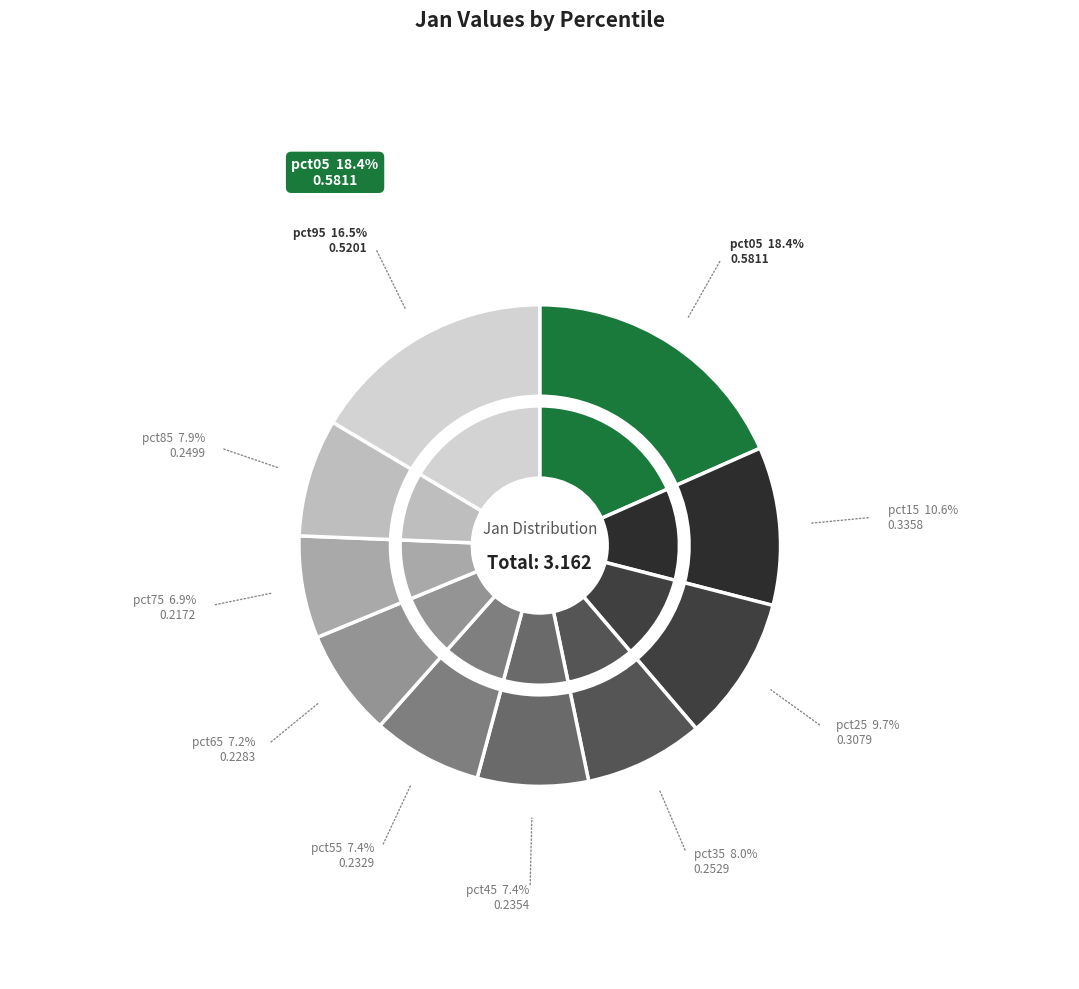

Count the number of slices in the pie.

10